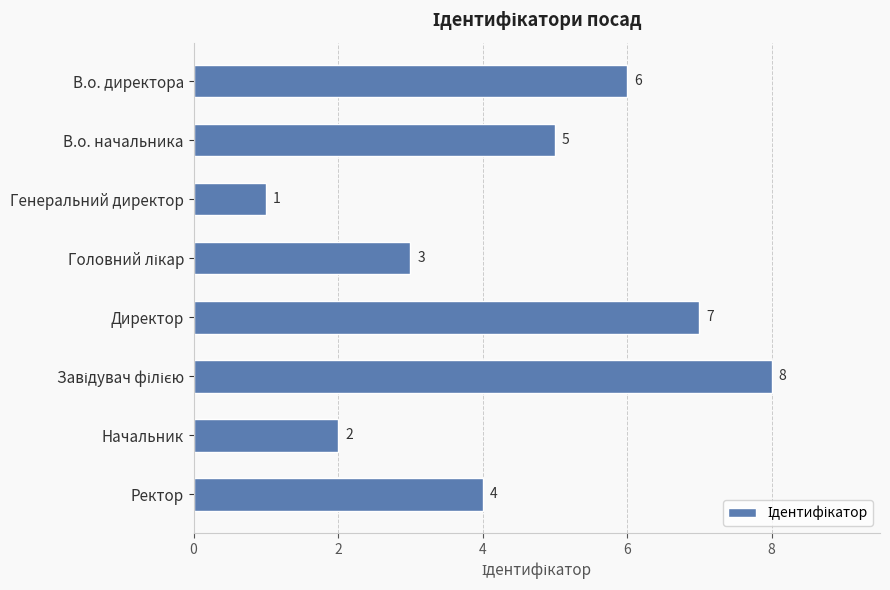

How many data points are less than 5?

4